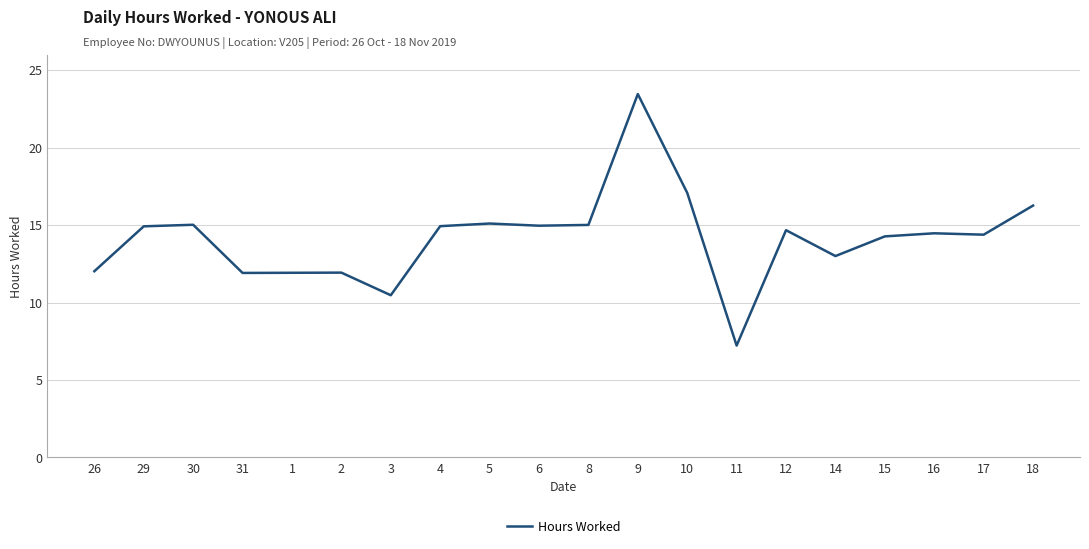

What position from the right is 30?

18